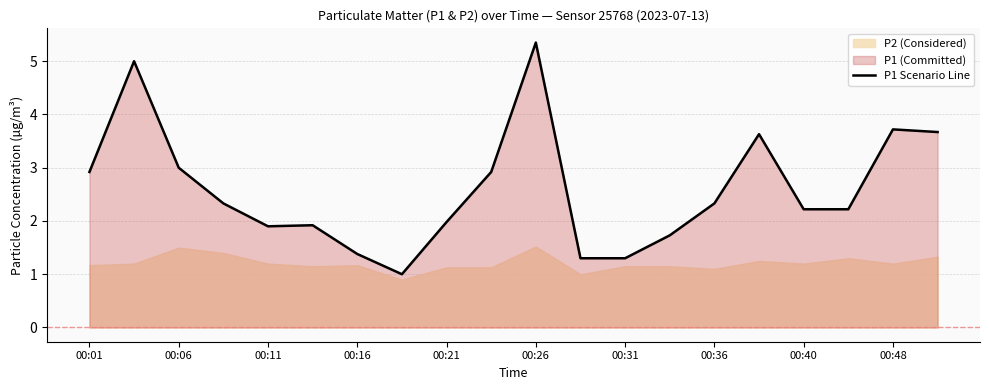

What is the sum of all values?

51.8